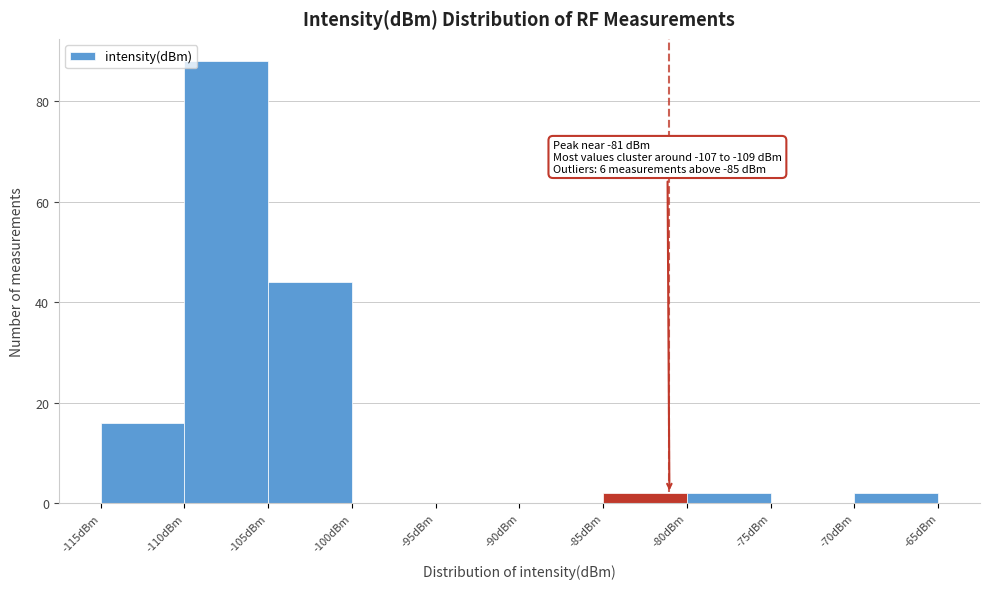

Over which range of the x-axis is the bar tallest?

-110 to -105